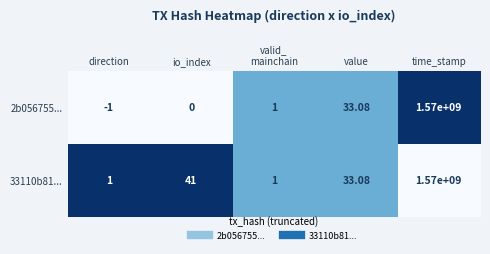

At which category is the sum across all series the highest?

time_stamp